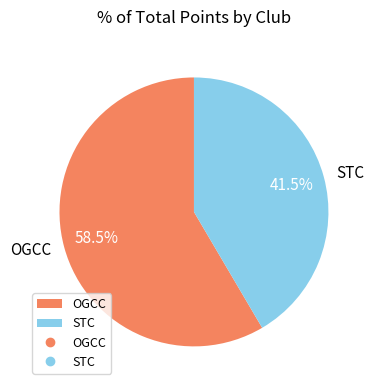

Combined, do OGCC and STC account for over 50%?

Yes